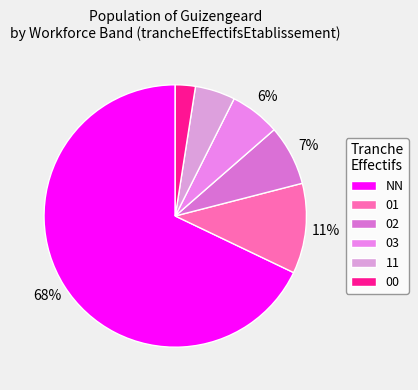

What portion of the pie excludes 03?

93.8%